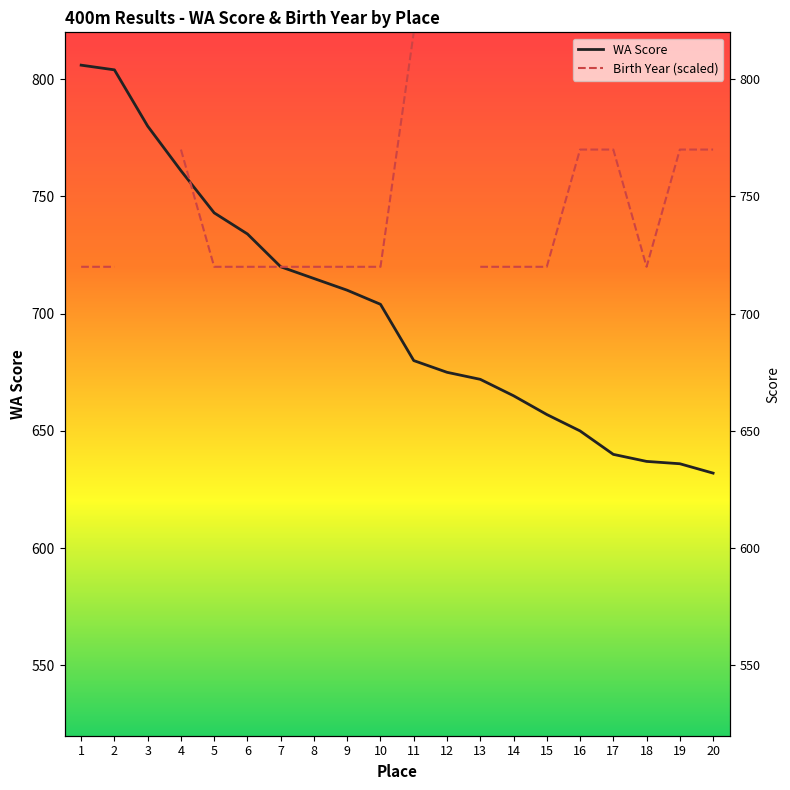

What is the value of the WA Score point at the 8th from the left?

715.0